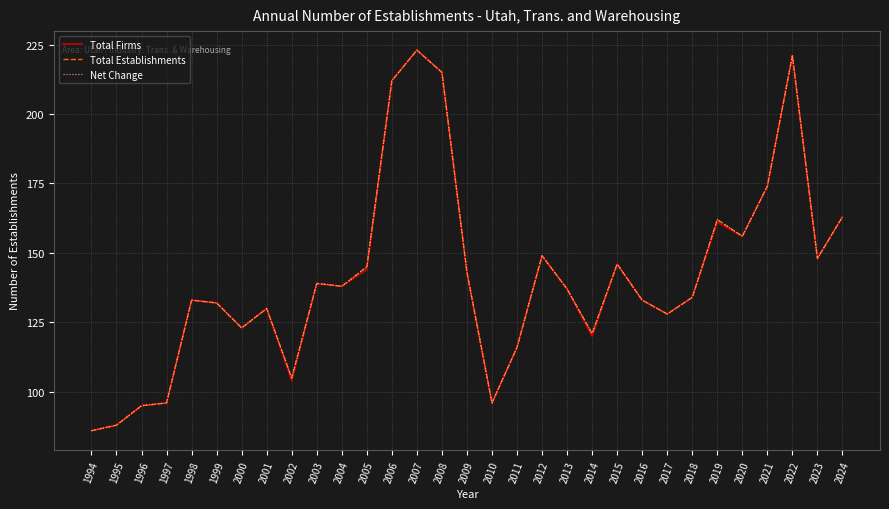

What is the lowest value of the Total Establishments series?

86